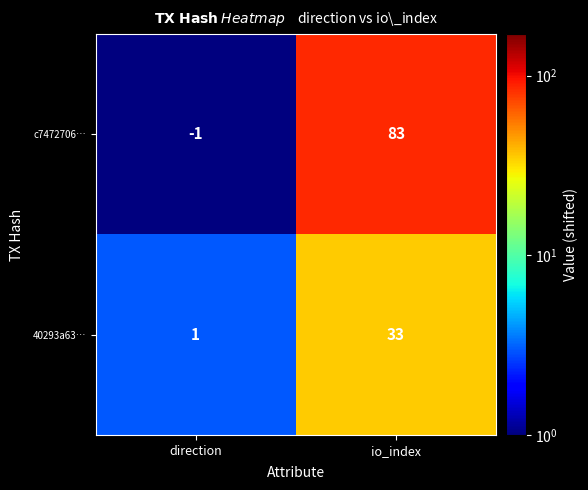

True or false: 40293a63… has a value of 46 at io_index.

False